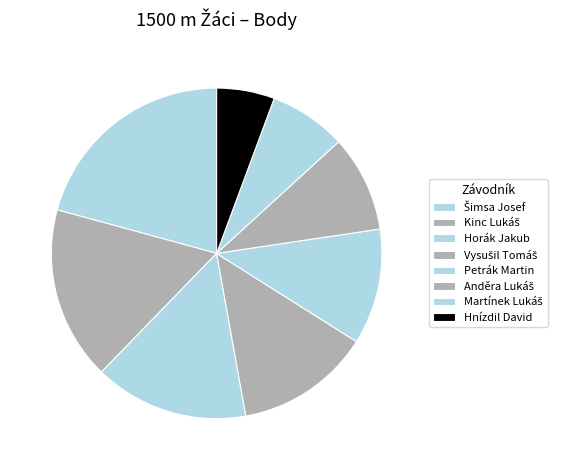

How many slices are in this pie chart?

8